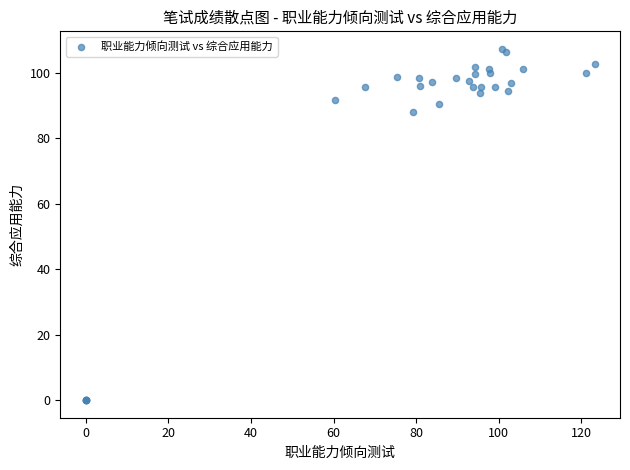

What Y value in the scatter plot is closest to 53?

88.0